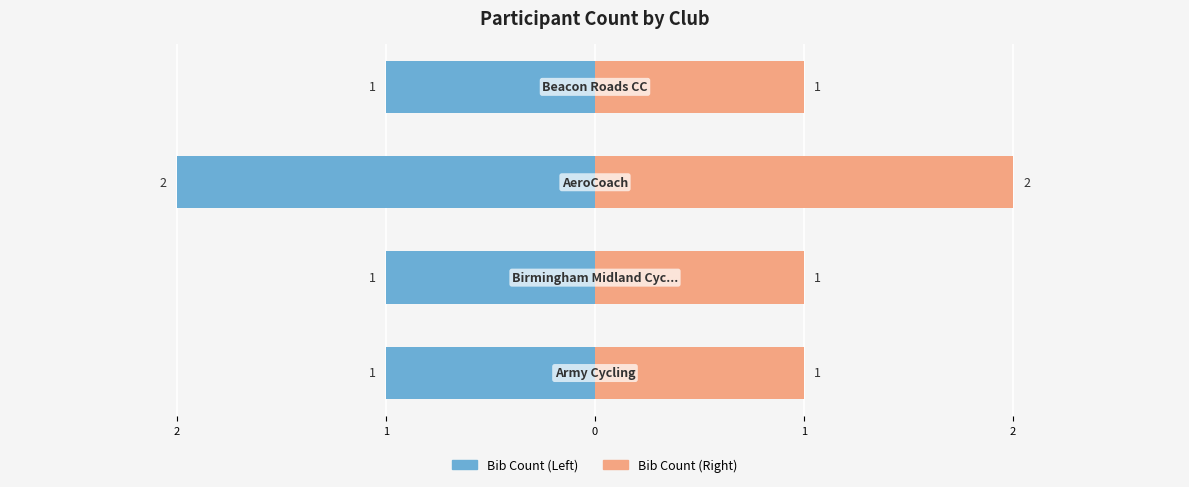

Rank the series by their maximum value, from highest to lowest.

Bib Count (Right), Bib Count (Left)